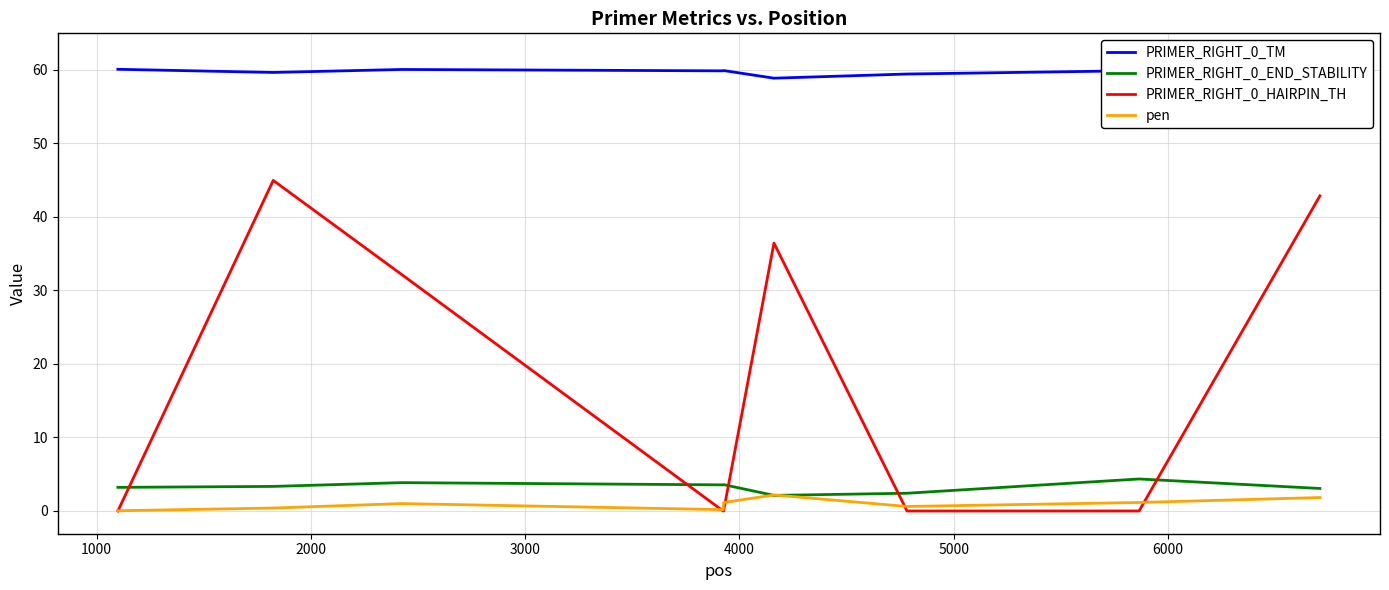

Reading left to right, extract all data points from this chart.

PRIMER_RIGHT_0_TM: 60.0	59.6	60.0	59.8	59.9	58.8	59.4	59.8	61.8
PRIMER_RIGHT_0_END_STABILITY: 3.2	3.3	3.9	3.5	3.6	2.1	2.4	4.3	3.1
PRIMER_RIGHT_0_HAIRPIN_TH: 0.0	44.9	32.1	0.0	0.0	36.4	0.0	0.0	42.8
pen: 0.0	0.4	1.0	0.2	1.1	2.2	0.6	1.2	1.8